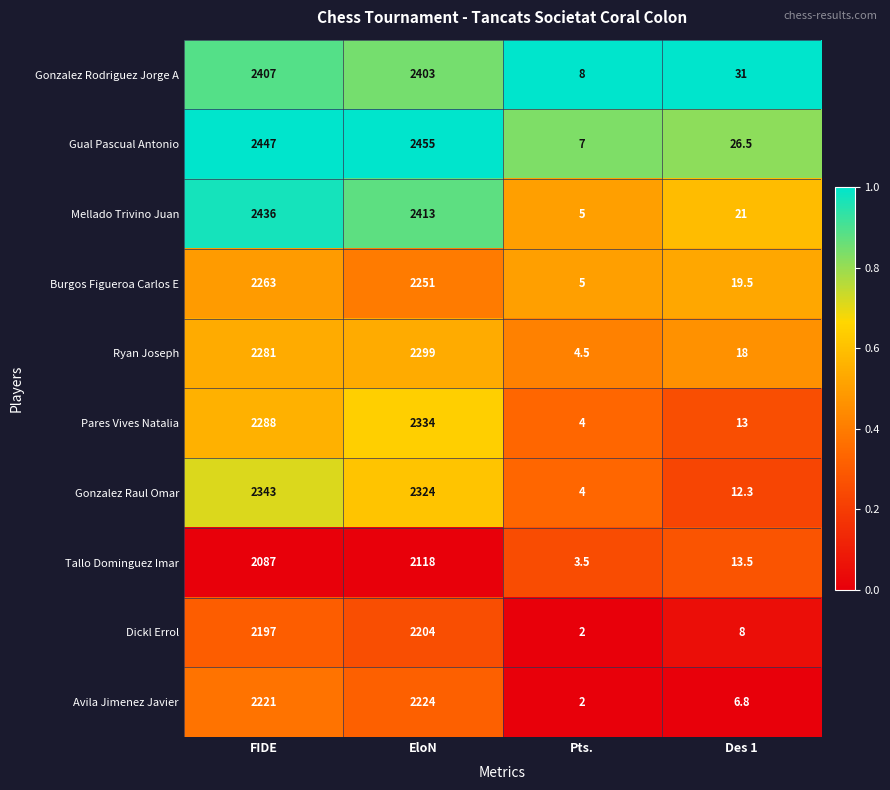

Which label corresponds to the largest value in the chart?

EloN